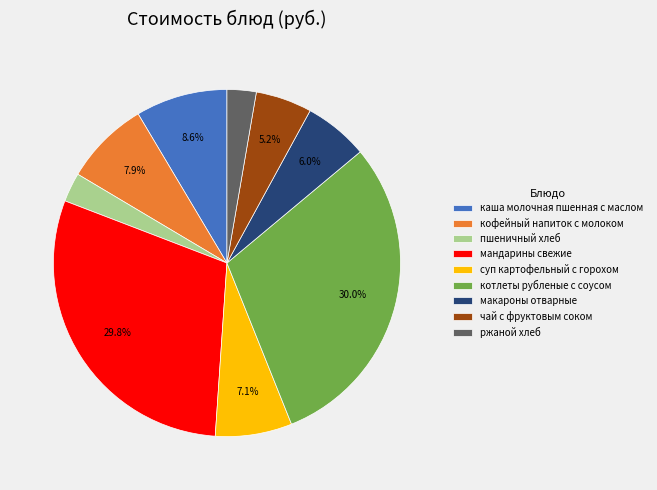

What is the ratio of the value at пшеничный хлеб to the value at чай с фруктовым соком?

0.5